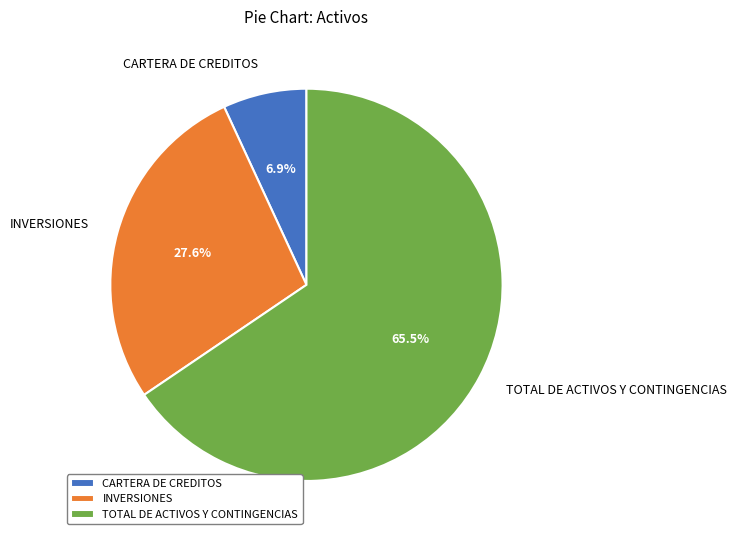

How many slices are in this pie chart?

3